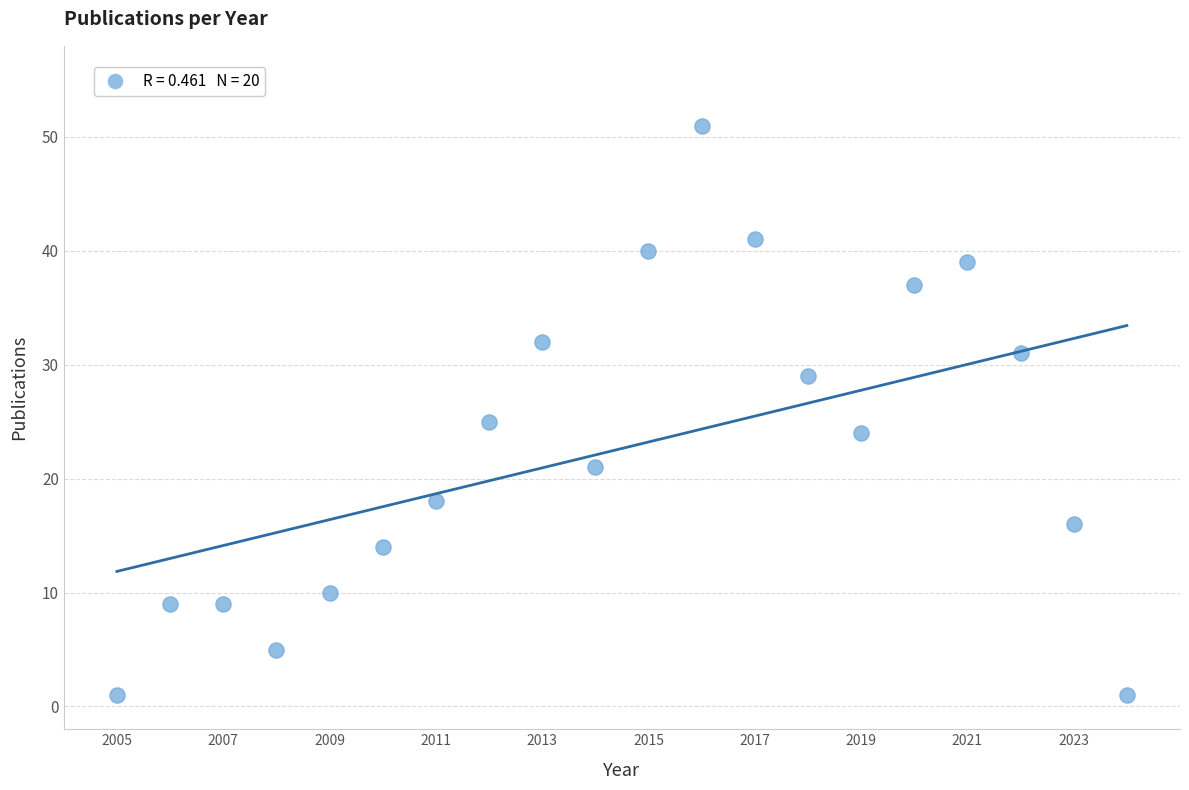

What is the range of Y values (max minus min)?

50